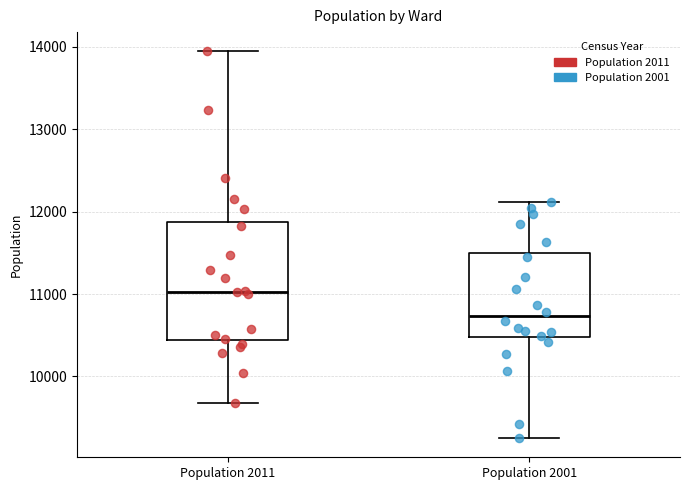

Which box's median line is the lowest?

Population 2001